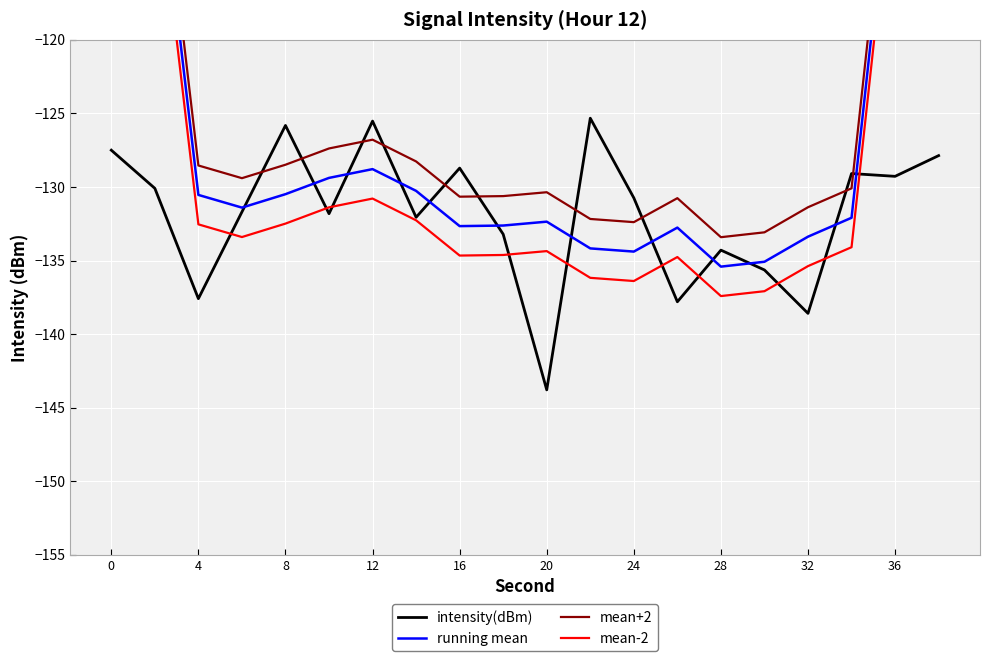

What is the lowest value of the intensity(dBm) series?

-143.8